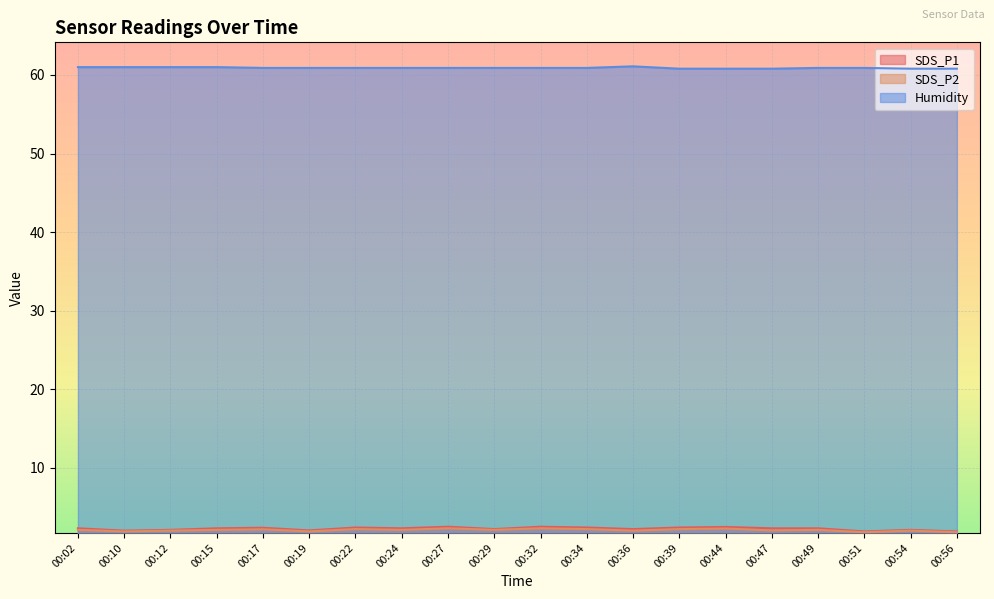

What is the difference between the second highest and minimum values in the SDS_P2 series?

0.5